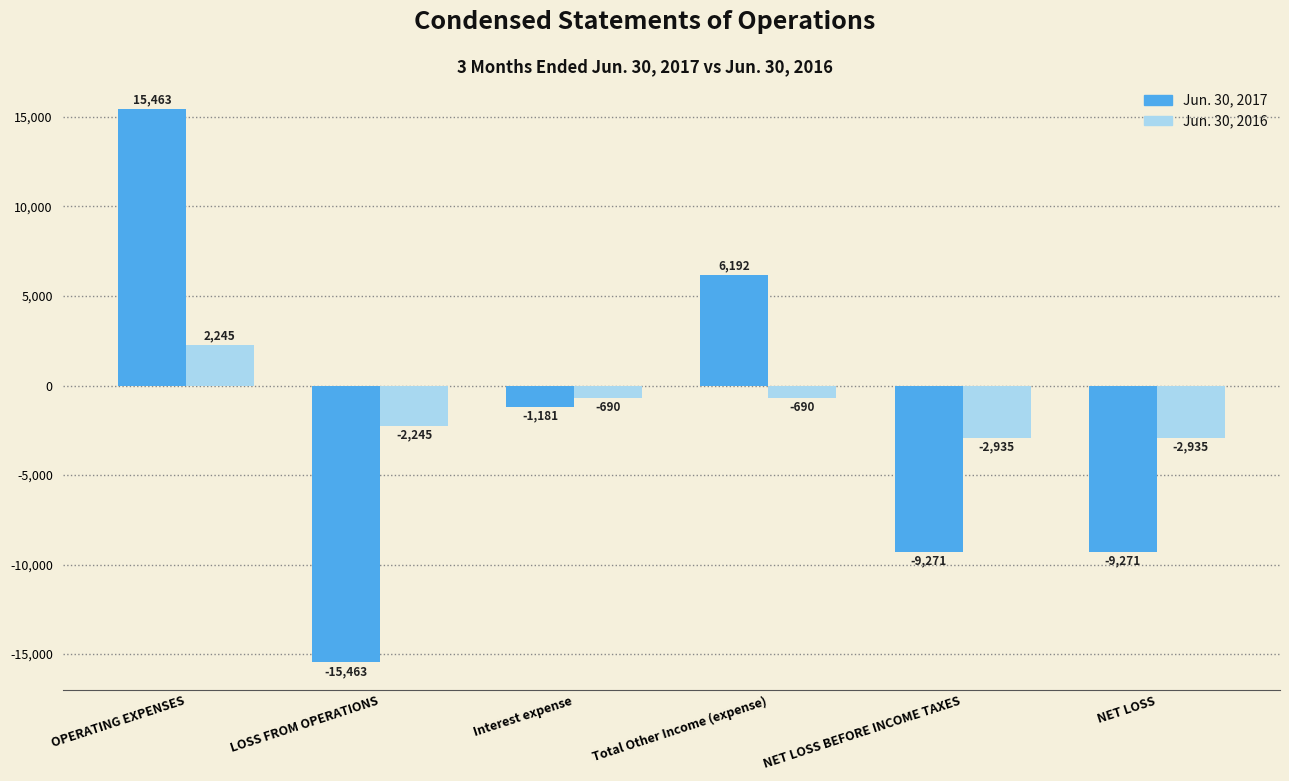

Reading right to left, transcribe all the data shown in this chart.

Jun. 30, 2017: NET LOSS=-9271	NET LOSS BEFORE INCOME TAXES=-9271	Total Other Income (expense)=6192	Interest expense=-1181	LOSS FROM OPERATIONS=-15463	OPERATING EXPENSES=15463
Jun. 30, 2016: NET LOSS=-2935	NET LOSS BEFORE INCOME TAXES=-2935	Total Other Income (expense)=-690	Interest expense=-690	LOSS FROM OPERATIONS=-2245	OPERATING EXPENSES=2245